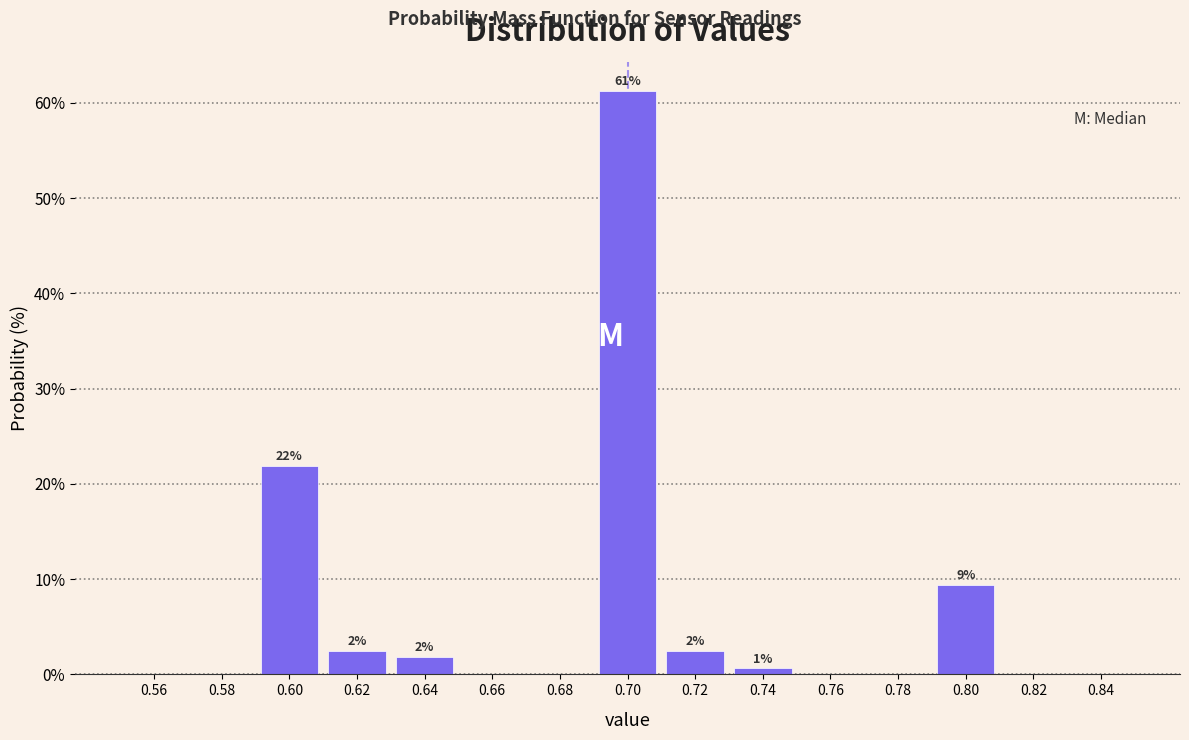

Which range on the x-axis has the tallest bar?

0.69 to 0.71